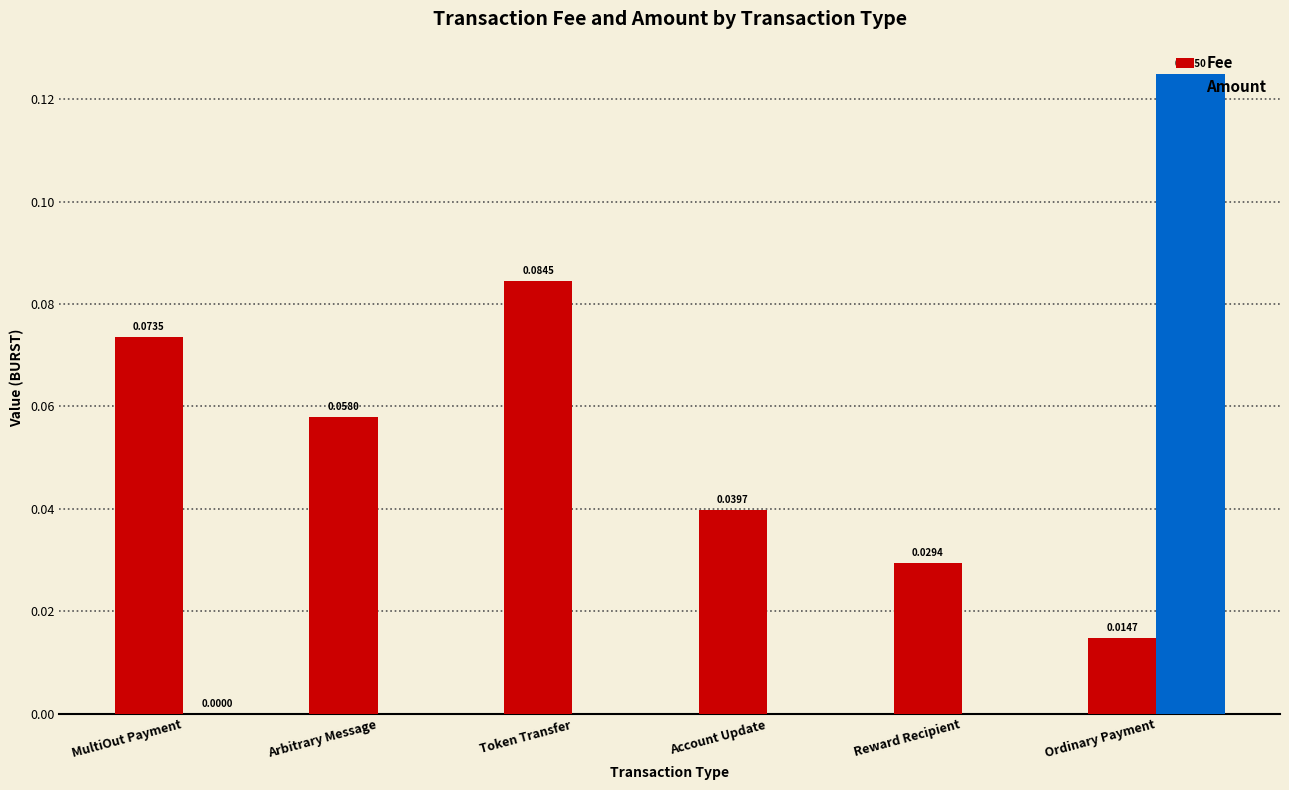

Which series changed the most between Arbitrary Message and Reward Recipient?

Fee